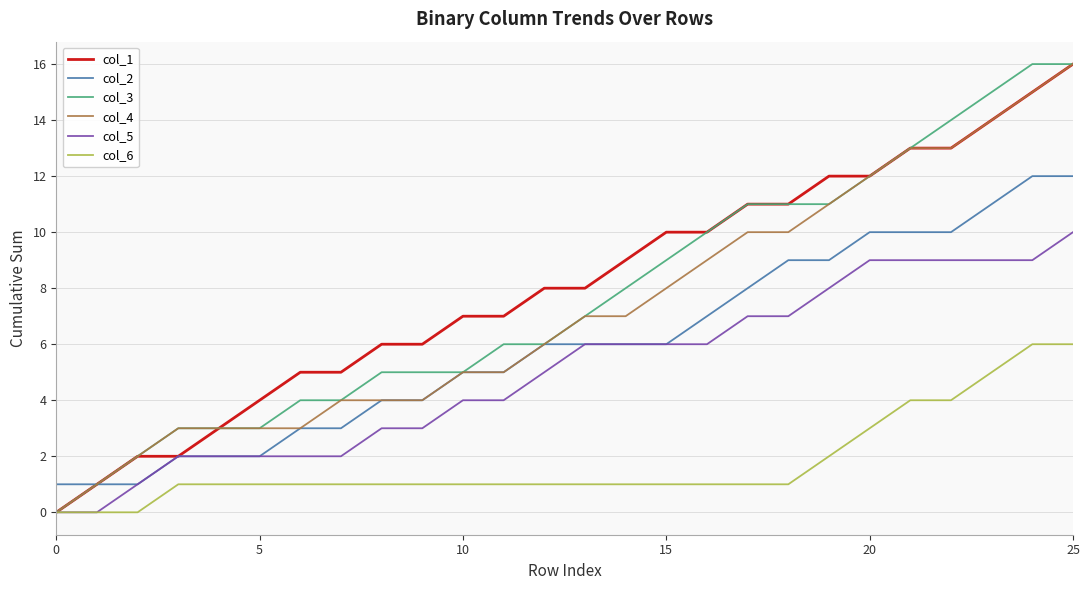

What is the difference between the maximum and minimum values in the col_1 series?

16